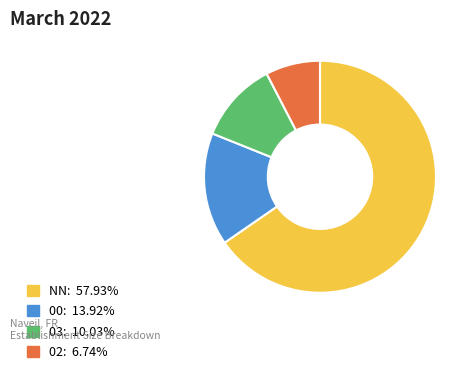

Is there a majority slice in this chart?

Yes